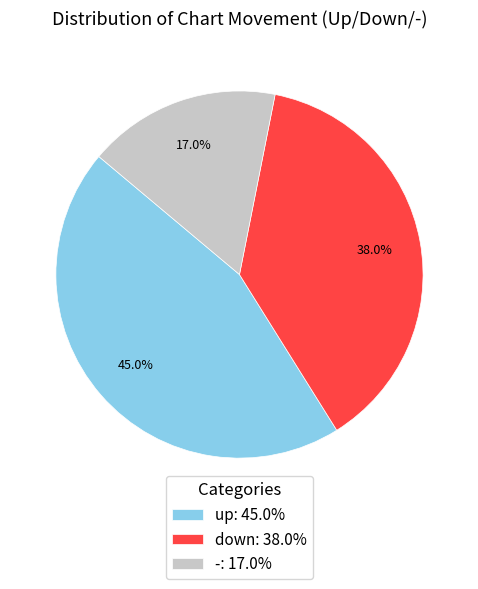

Does any single category account for the majority?

No